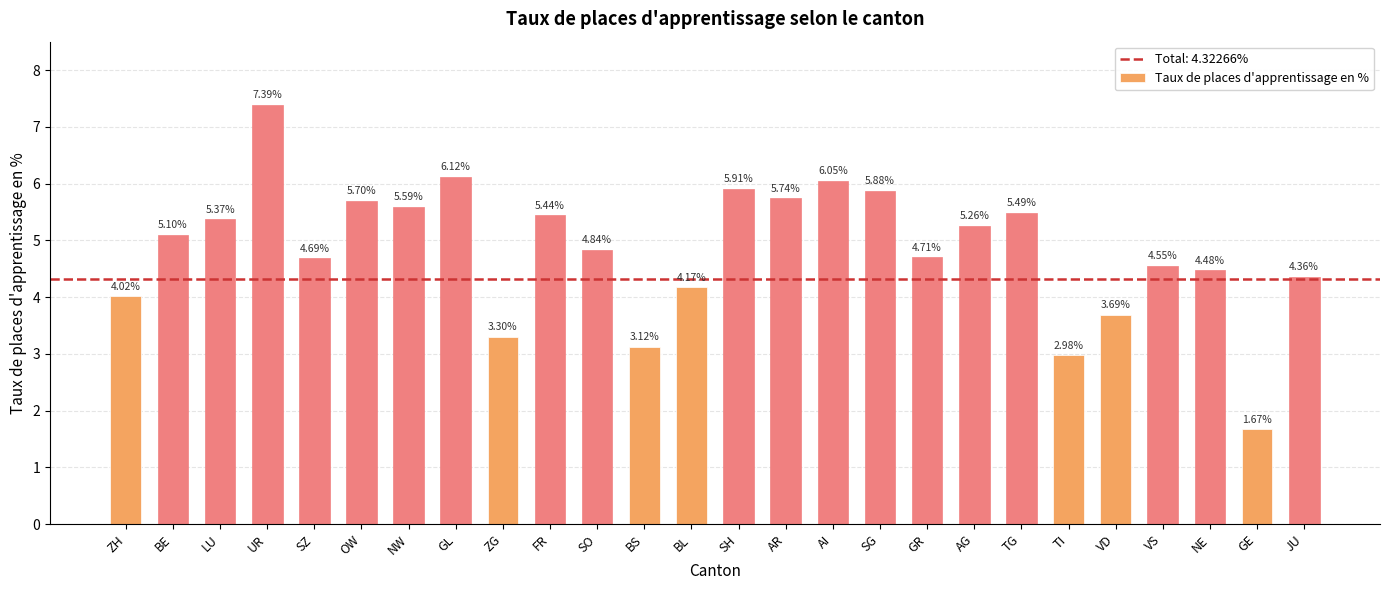

What is the sum of all values?

125.6